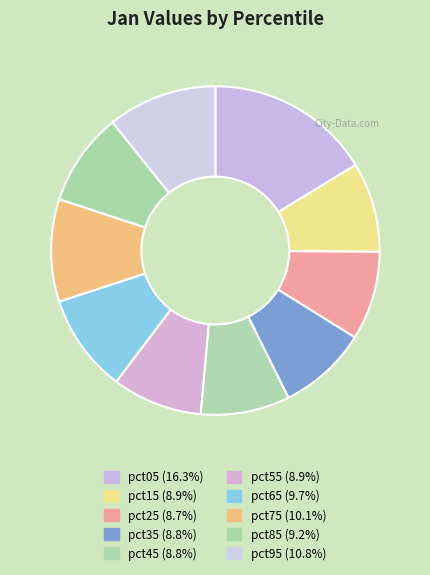

True or false: pct35 accounts for 9% of the total.

True